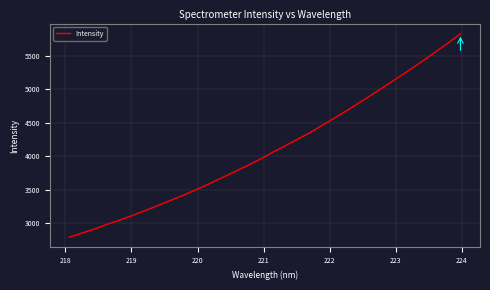

What is the smallest value displayed?

2794.6